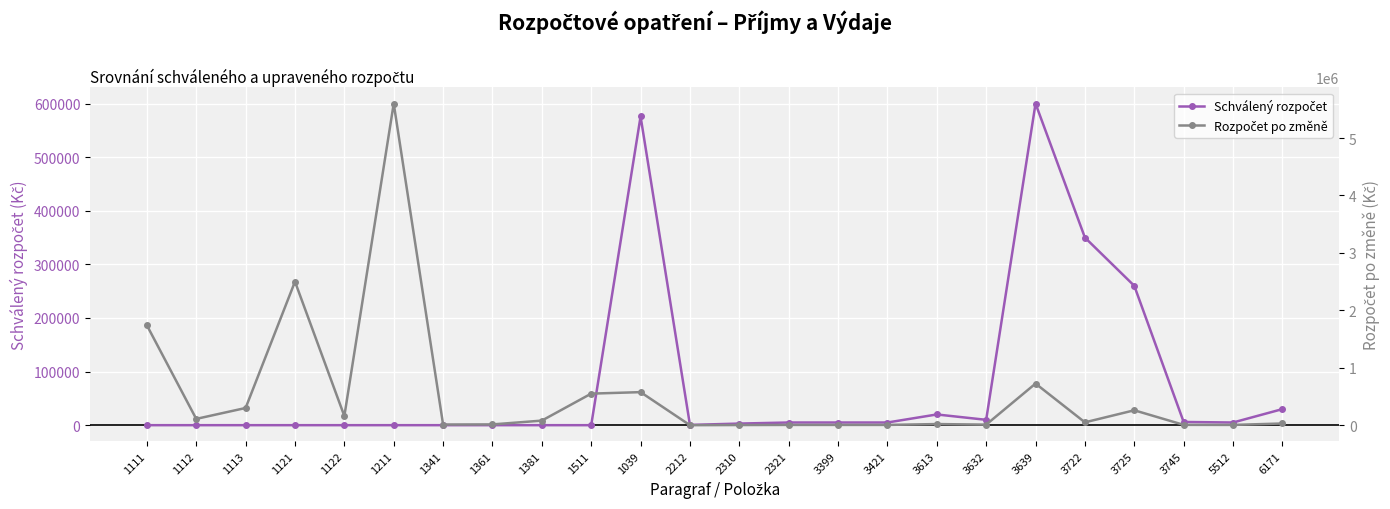

What is the total value across all series at 3745?

12000